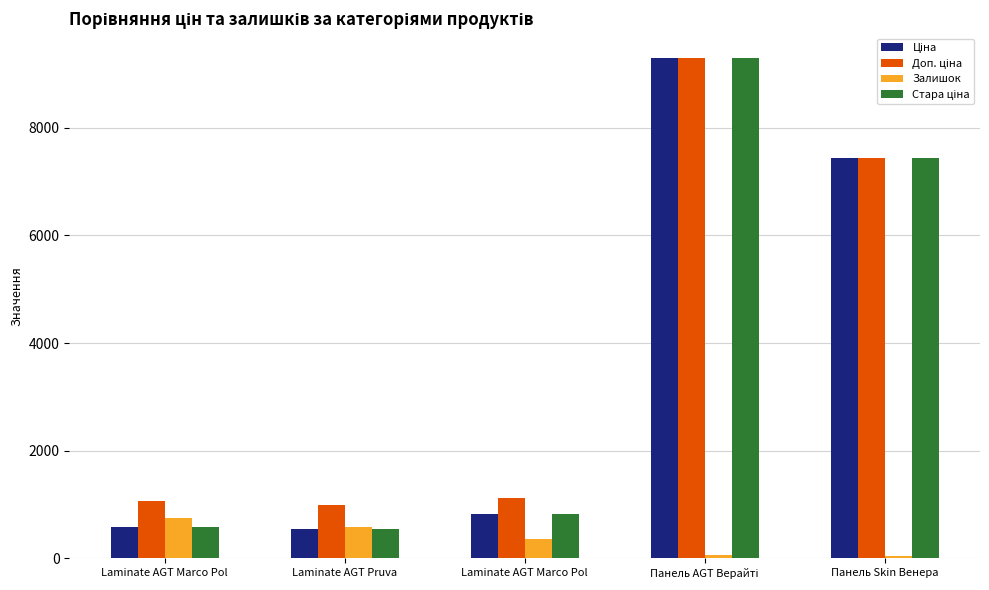

How many bars are there in total?

20